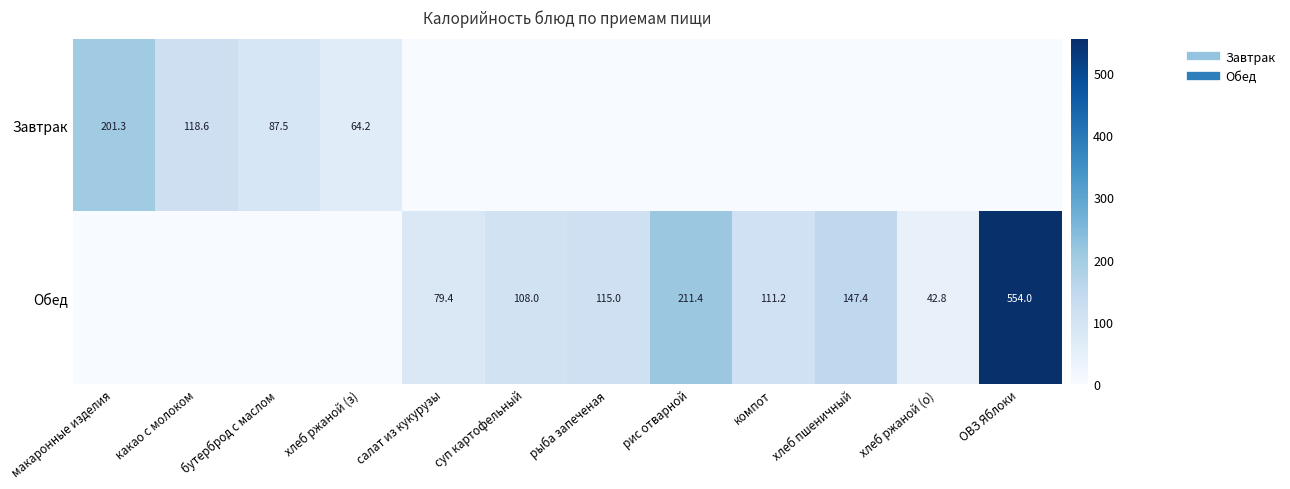

At which label is Завтрак closest to 100?

бутерброд с маслом